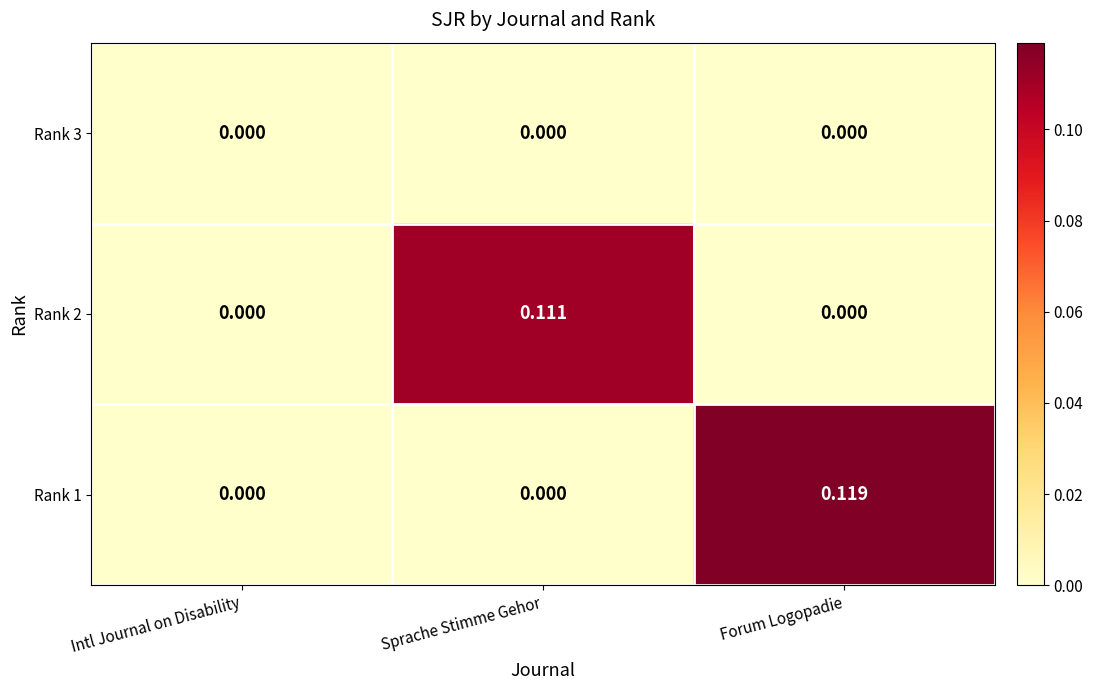

At which category is the sum across all series the highest?

Forum Logopadie